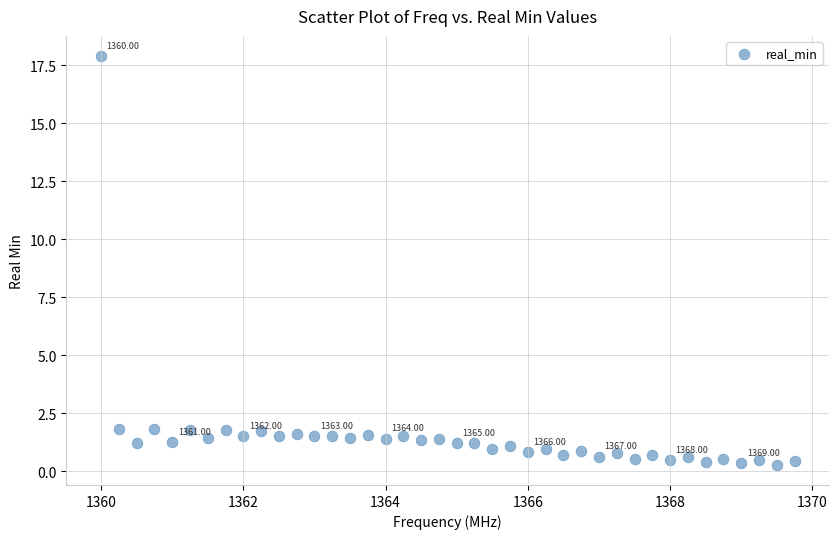

What is the range of X values (max minus min)?

9.8